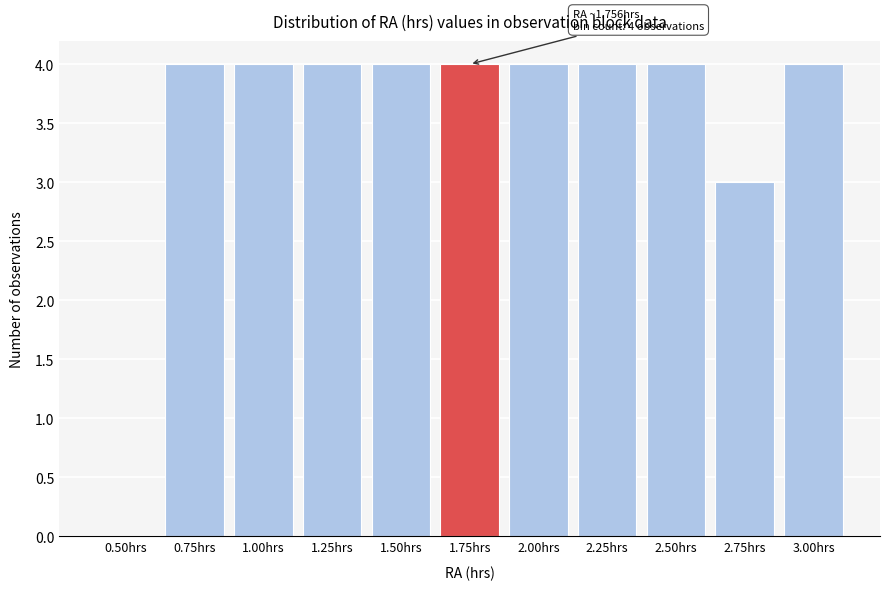

Reading right to left, extract all data points from this chart.

3.00hrs=4	2.75hrs=3	2.50hrs=4	2.25hrs=4	2.00hrs=4	1.75hrs=4	1.50hrs=4	1.25hrs=4	1.00hrs=4	0.75hrs=4	0.50hrs=0